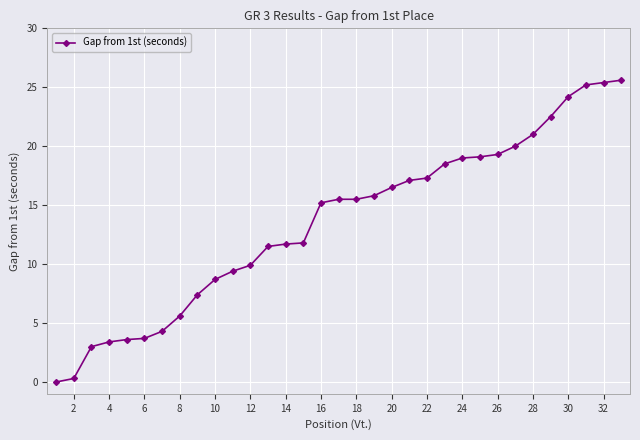

What is the value of the 28th point from the left?

21.0